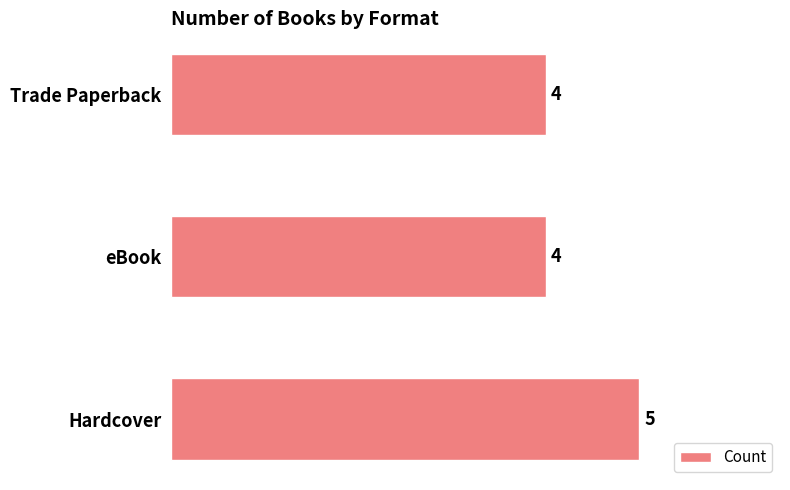

How many values are between 4 and 5?

3